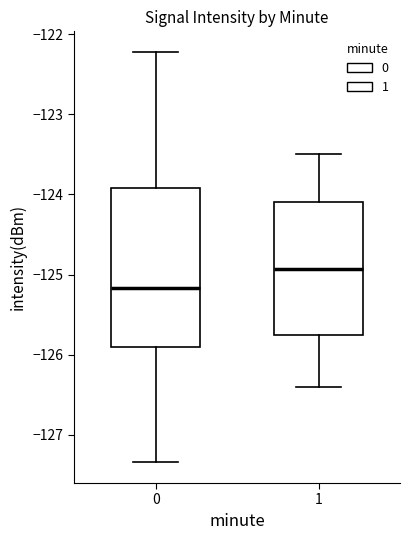

Which box has the highest median line?

1